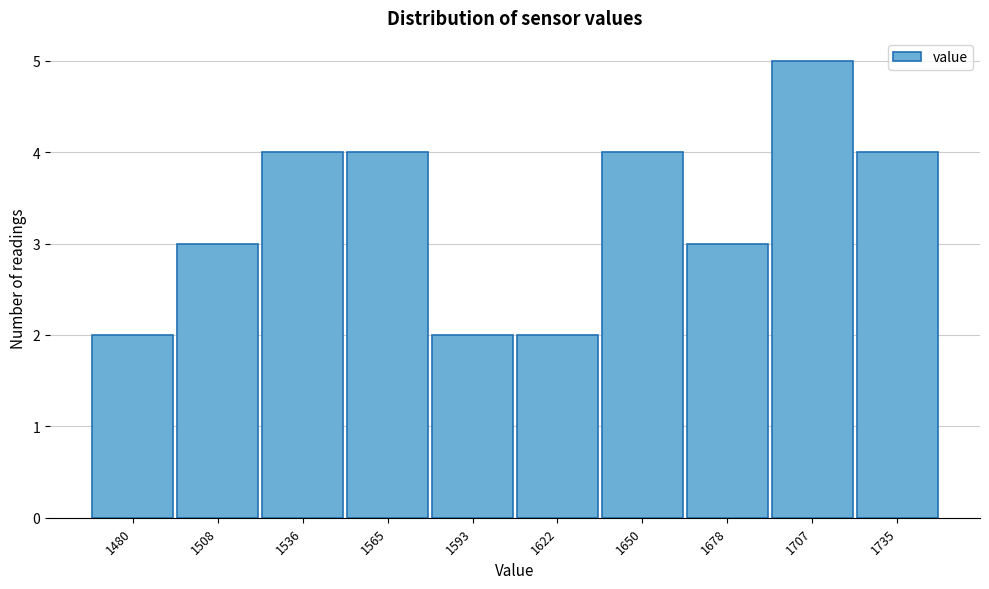

Reading left to right, extract all data points from this chart.

1480=2	1508=3	1536=4	1565=4	1593=2	1622=2	1650=4	1678=3	1707=5	1735=4